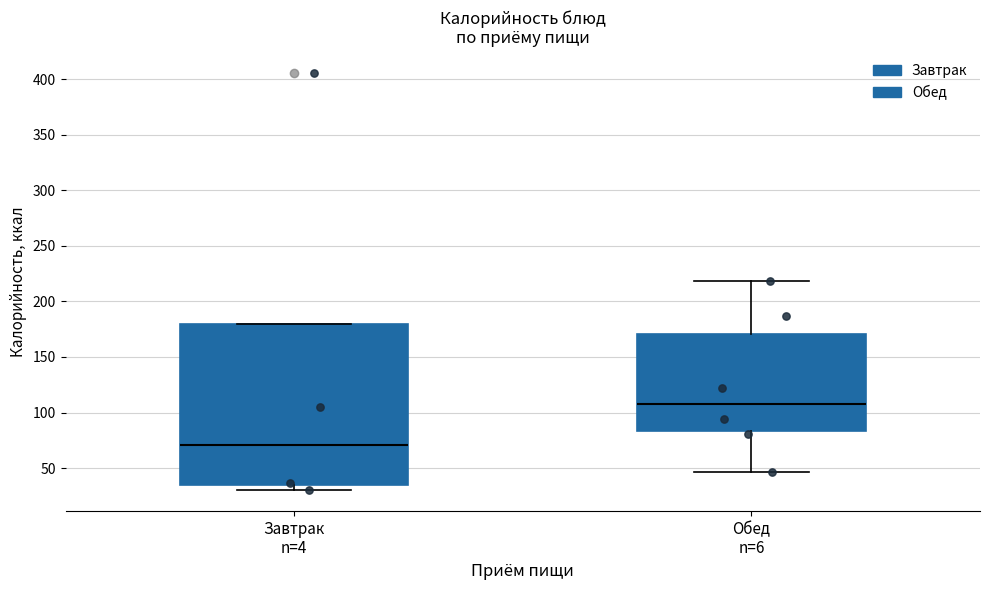

Reading left to right, read every box against the y-axis: the position of its median line, the range the box covers, and the ends of its whiskers. The values are not printed on the chart, so give them approximately, as read against the axis.

Завтрак n=4: median 70, box 35 to 180, whiskers 30 to 180
Обед n=6: median 110, box 85 to 170, whiskers 45 to 220